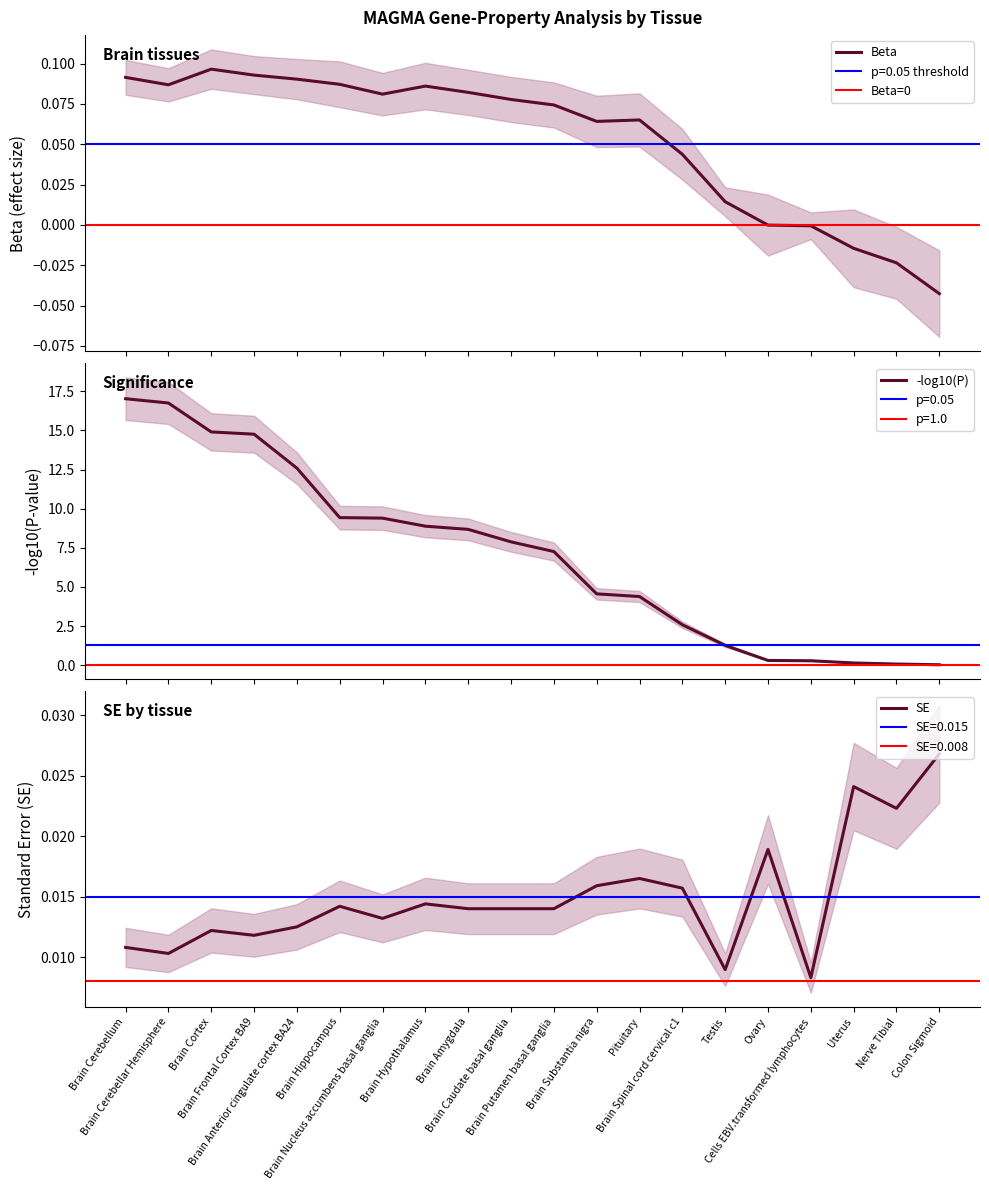

The Beta series shows 0.1 at Brain Hippocampus. True or false?

False